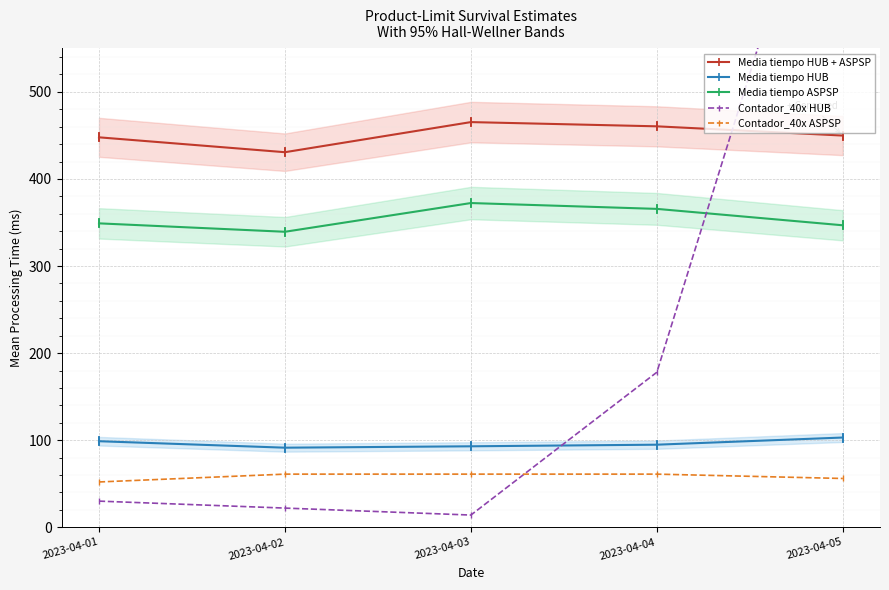

Is the value of Media tiempo HUB at 2023-04-02 greater than the value of Media tiempo HUB + ASPSP at 2023-04-02?

No